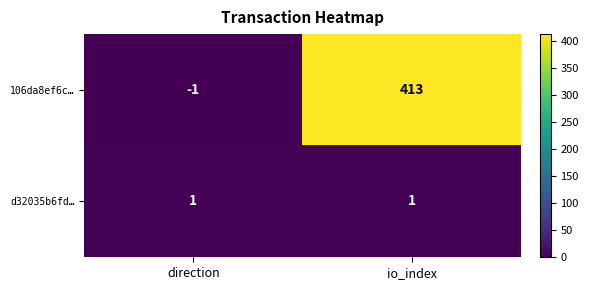

The 106da8ef6c… series shows -2 at direction. True or false?

False